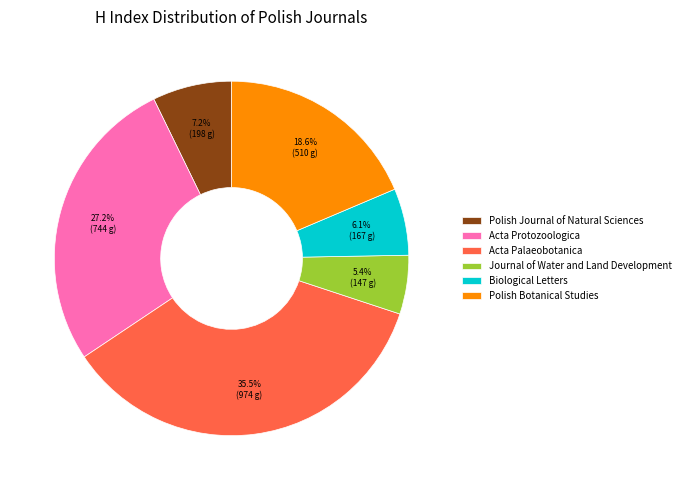

What is the smallest slice in the pie chart?

Journal of Water and Land Development